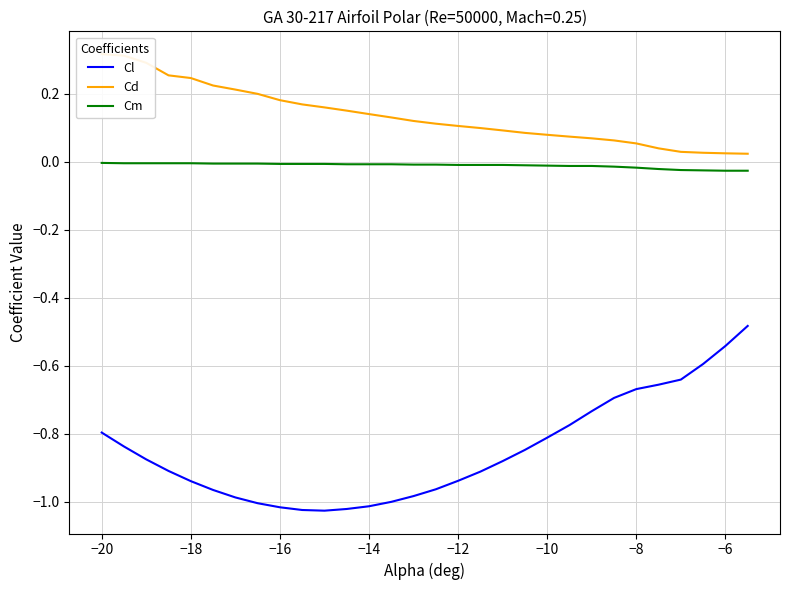

True or false: Cl and Cm intersect in this chart.

False